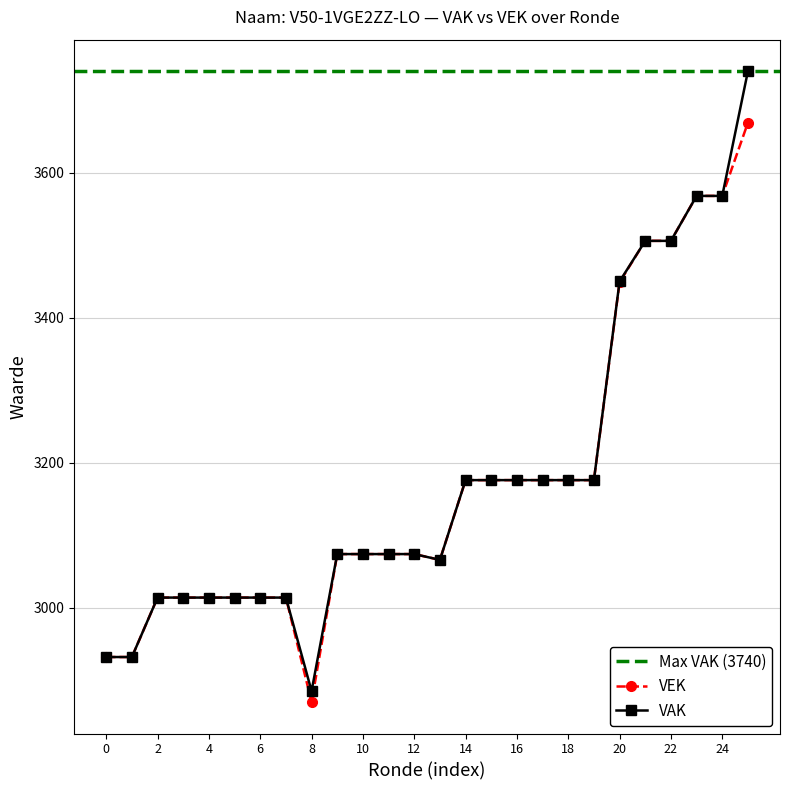

True or false: VEK and VAK intersect in this chart.

False